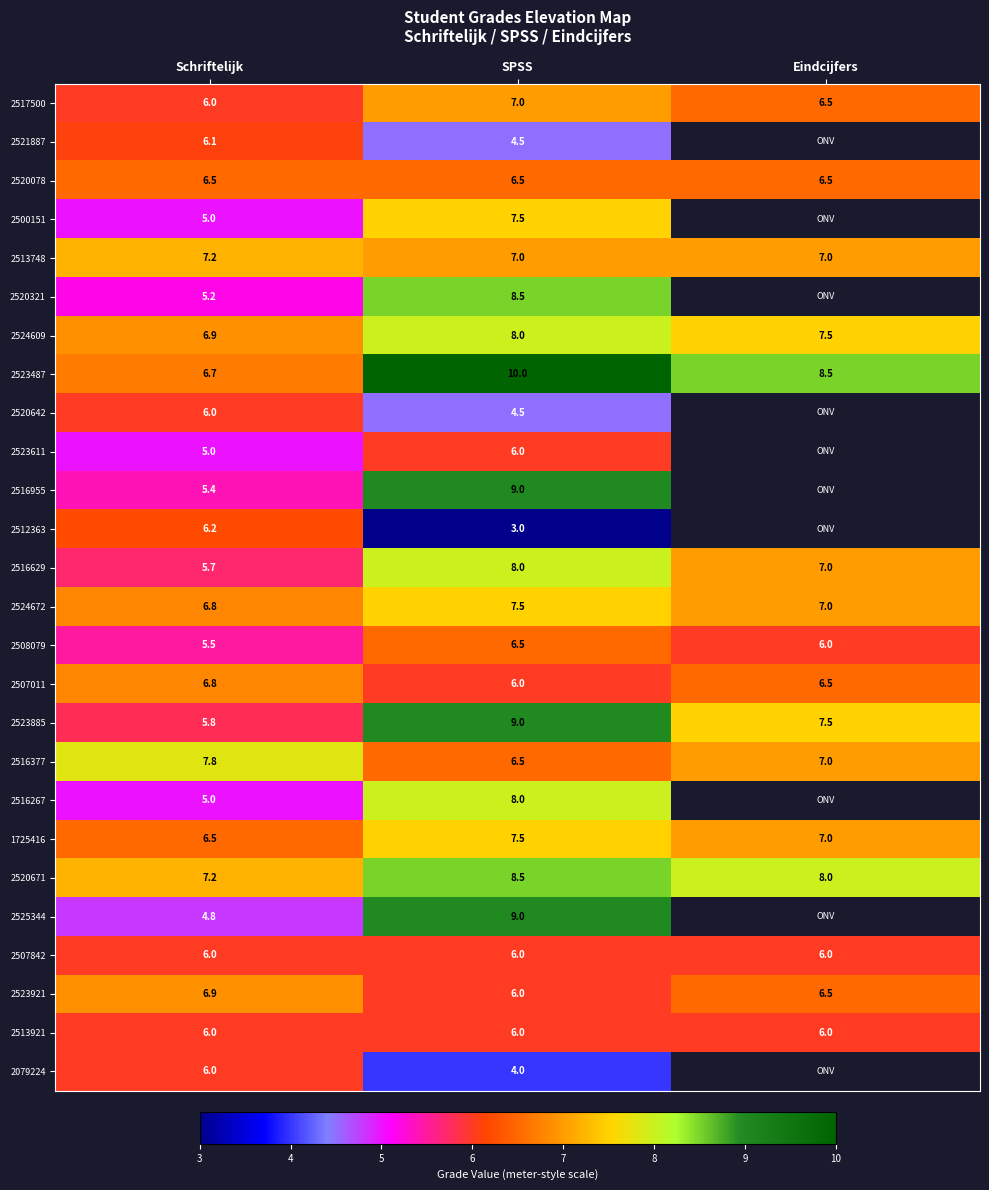

Is it true that 2513748 equals 10.6 at SPSS?

False